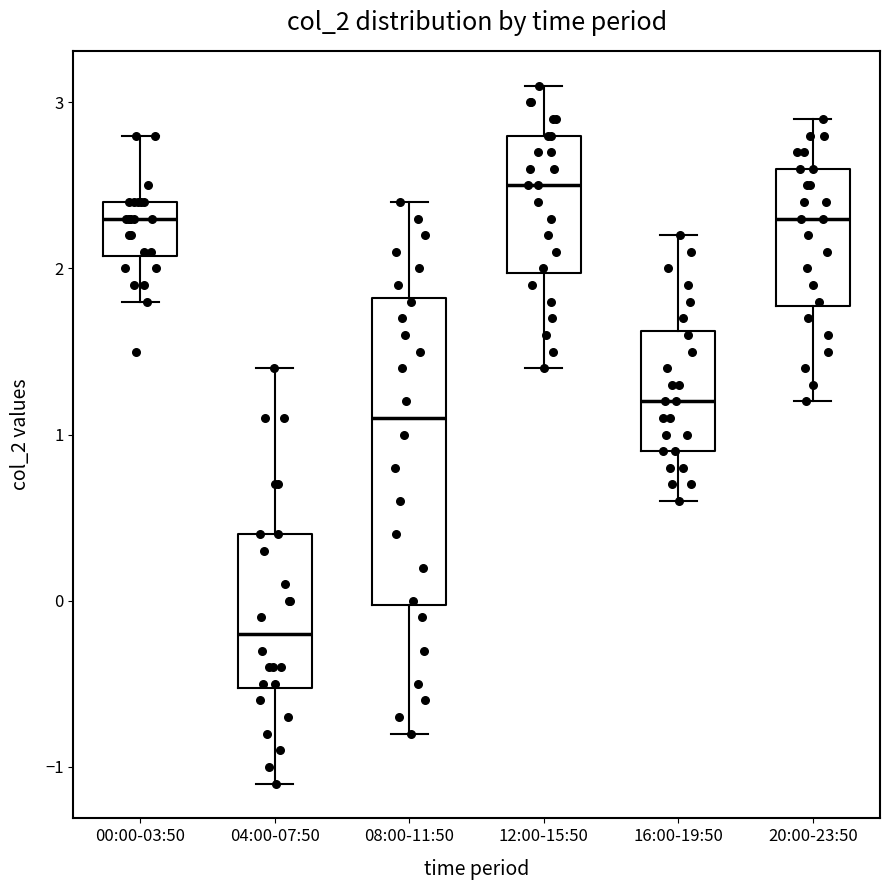

Comparing the boxes themselves (not the whiskers), which one is the tallest?

08:00-11:50